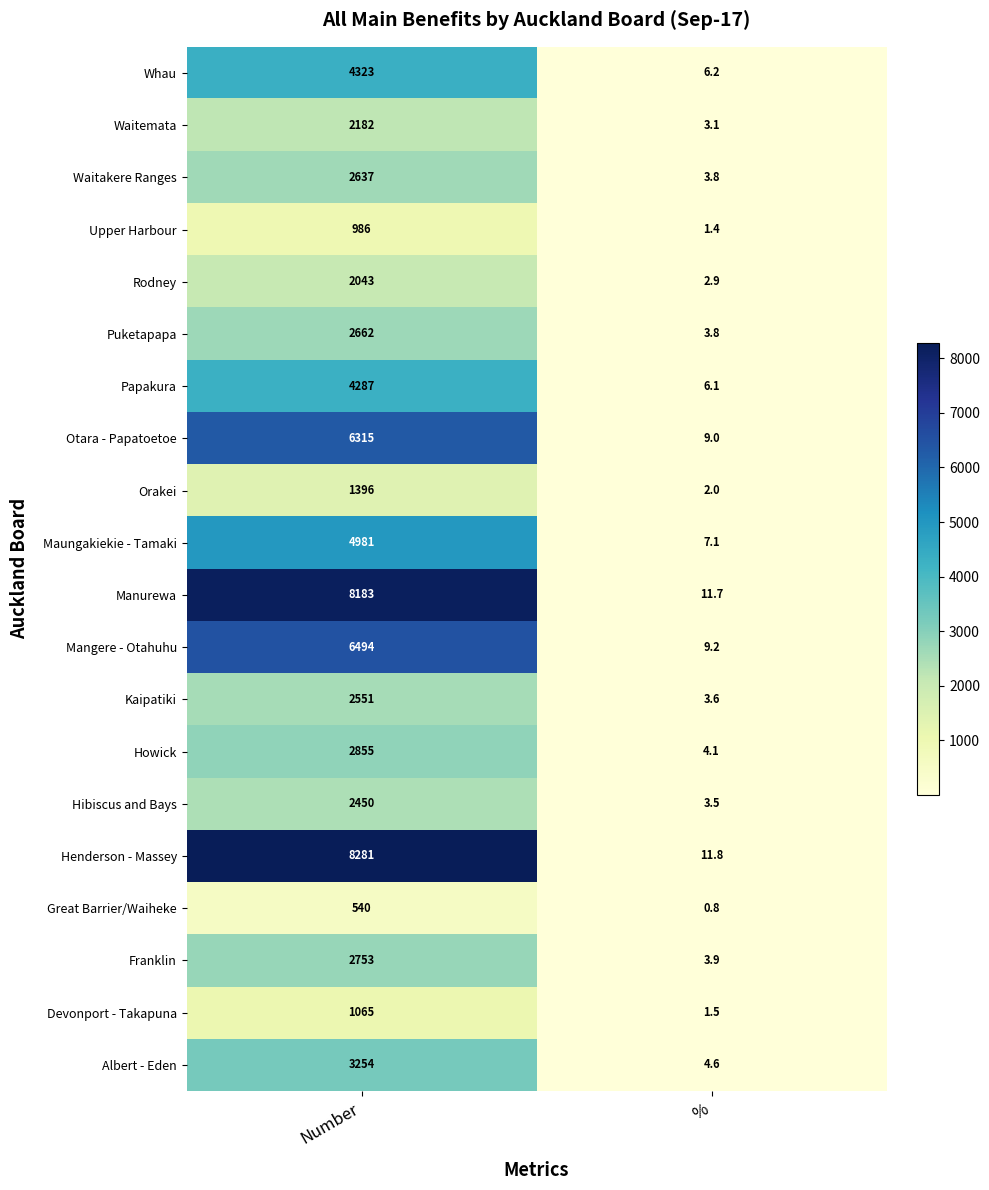

What is the sum of all Otara - Papatoetoe values?

6324.0